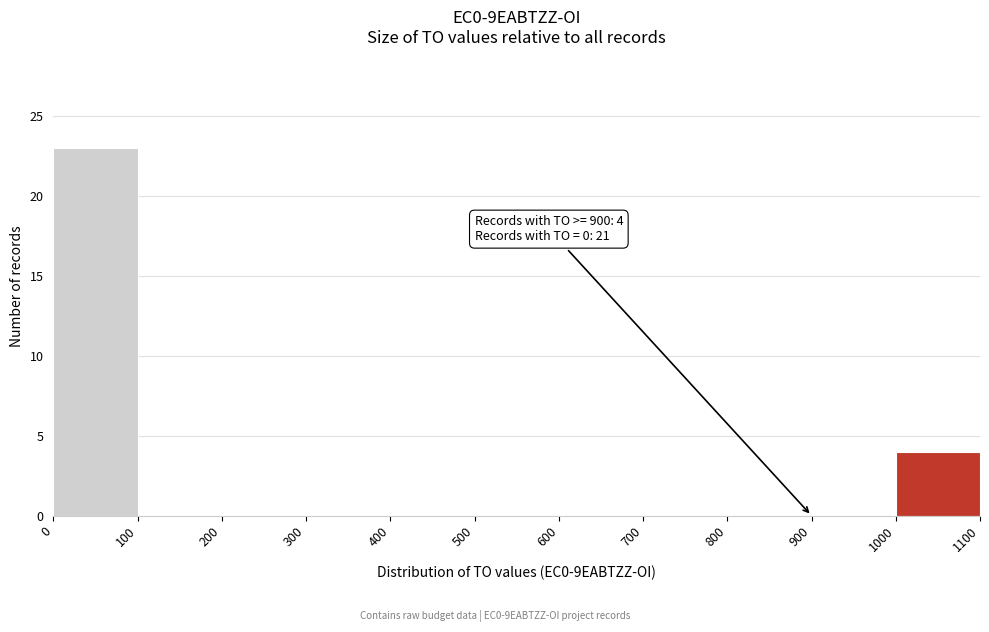

Over which range of the x-axis is the bar tallest?

0 to 100